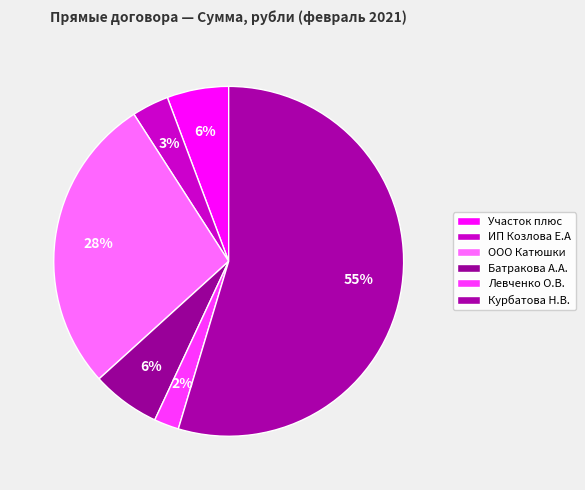

How many slices are in this pie chart?

6